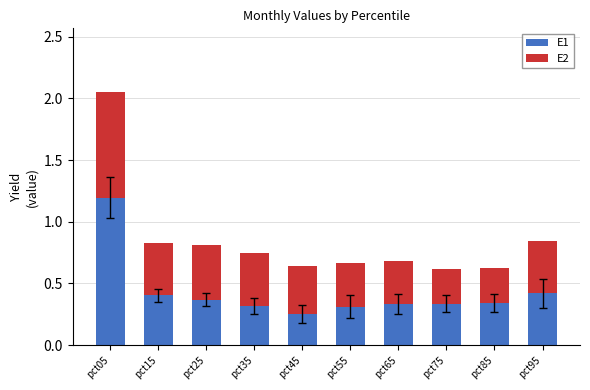

What is the total value across all series at pct75?

0.6